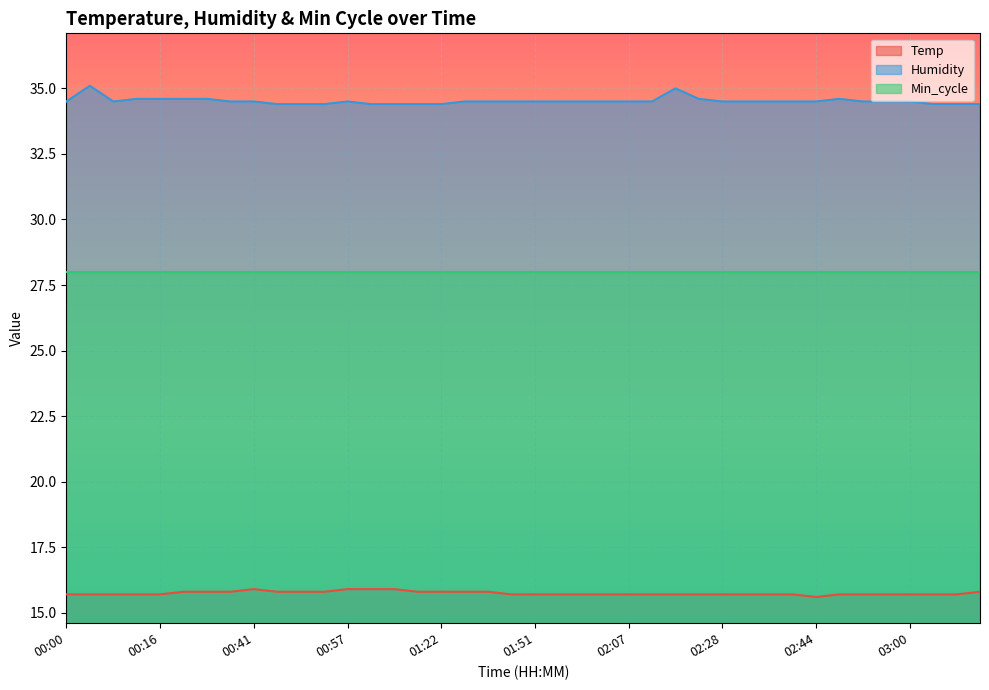

What is the sum of all Temp values?

629.8